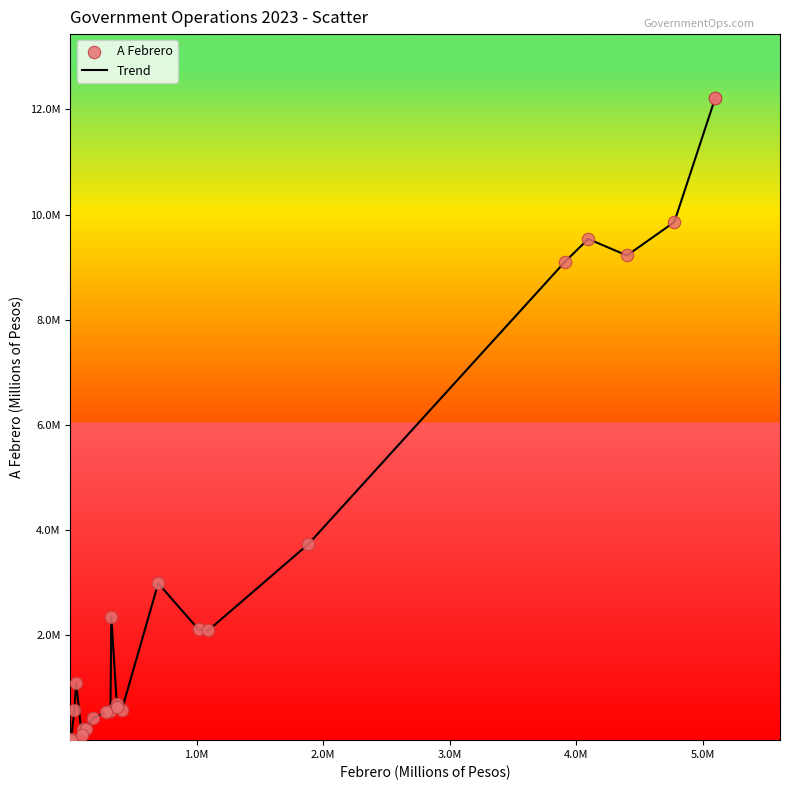

Does the chart have visible grid lines?

No